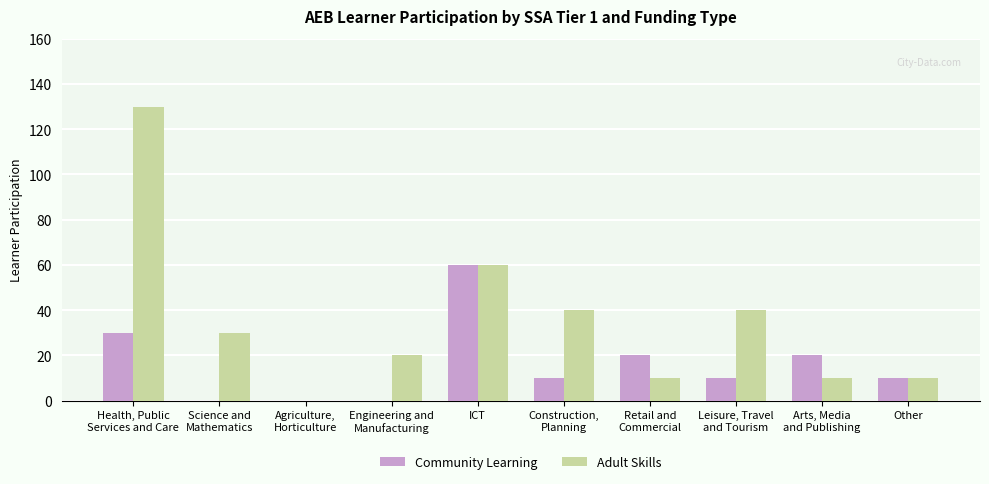

Which category has the highest value in the Community Learning series?

ICT